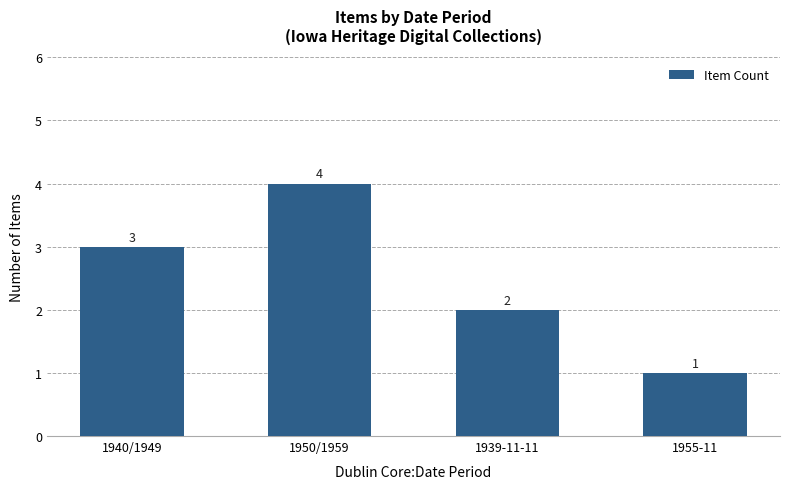

Count the values in the range 2 to 4.

3